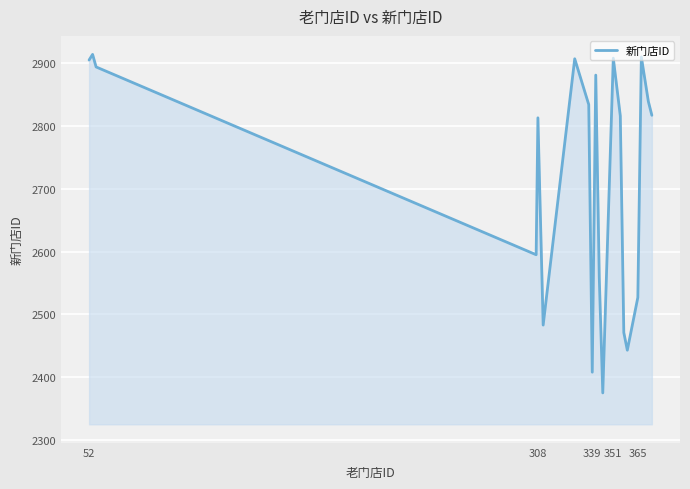

What is the difference between the maximum and minimum values?

539